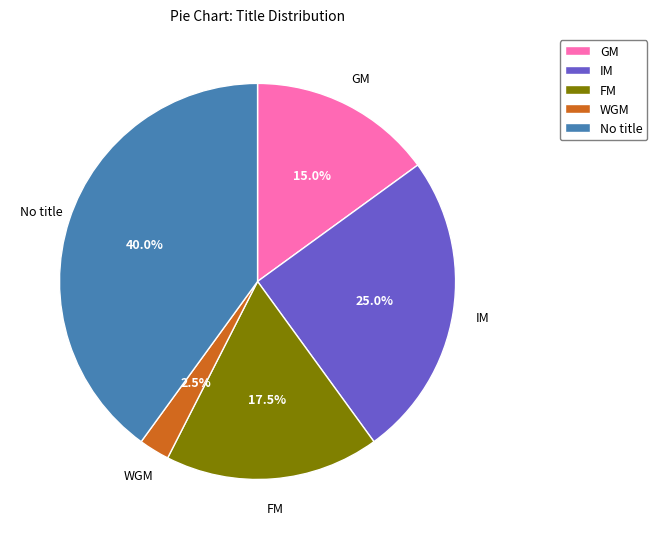

Rank the categories by value from highest to lowest.

No title, IM, FM, GM, WGM